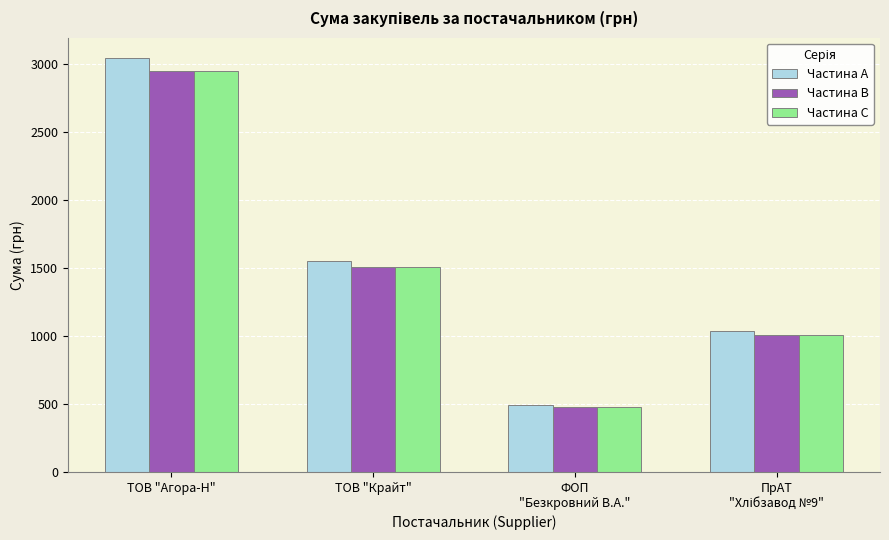

What are all the series names shown in the legend?

Частина A, Частина B, Частина C